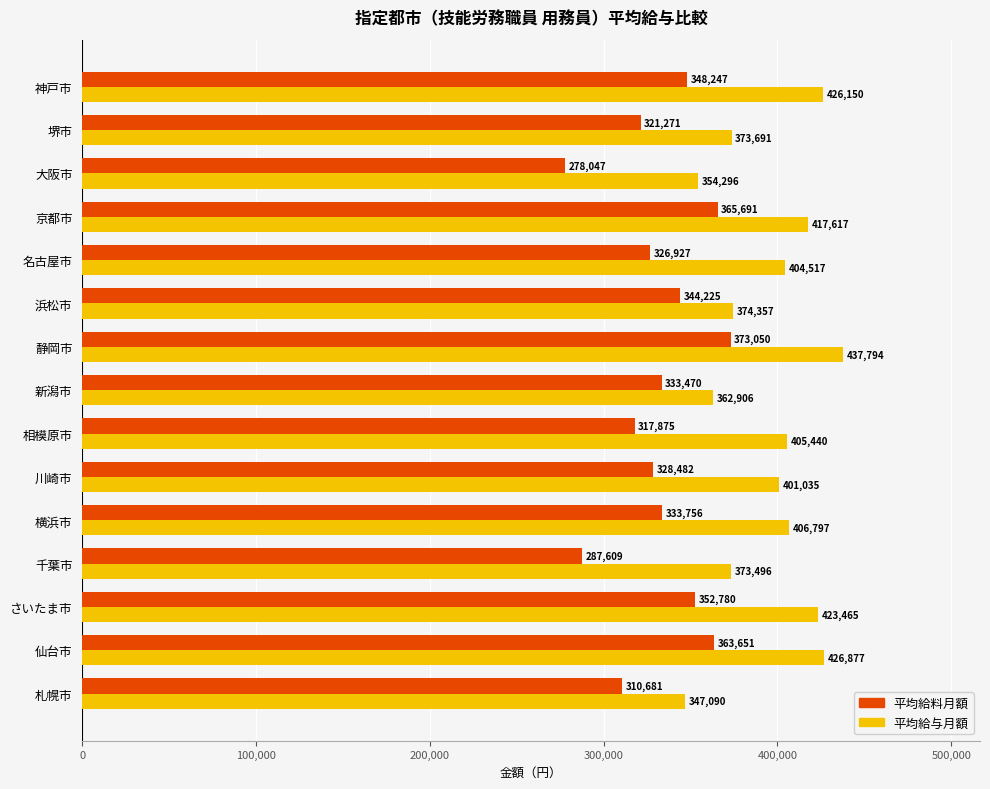

List the series in order of their peak value, highest first.

平均給与月額, 平均給料月額